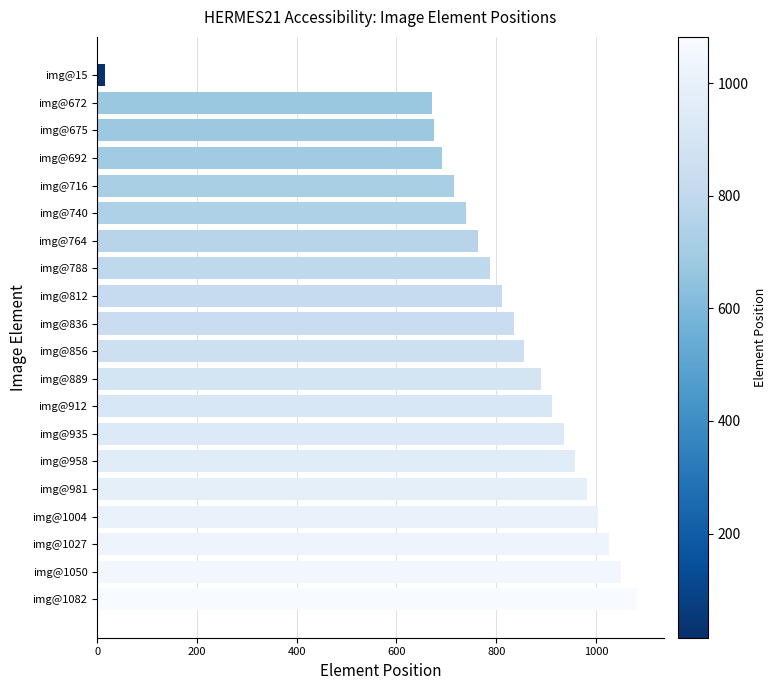

Which has a higher value, img@788 or img@1004?

img@1004